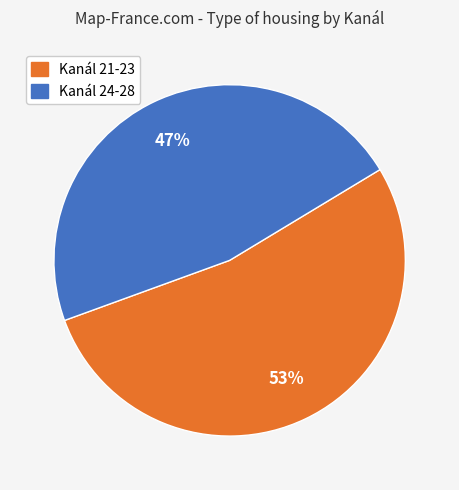

To the nearest percent, what is the average slice percentage?

50%